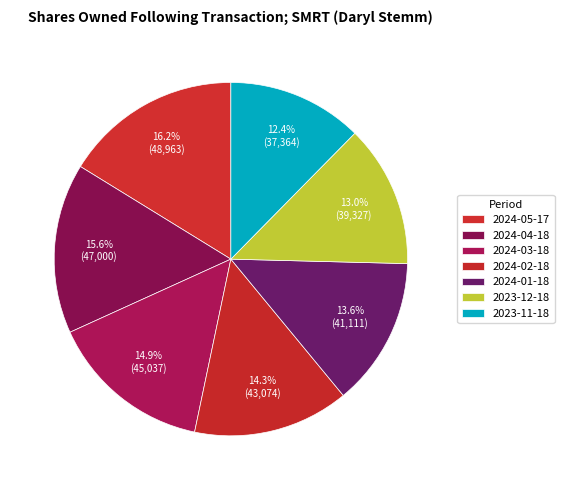

How many segments does this pie chart have?

7